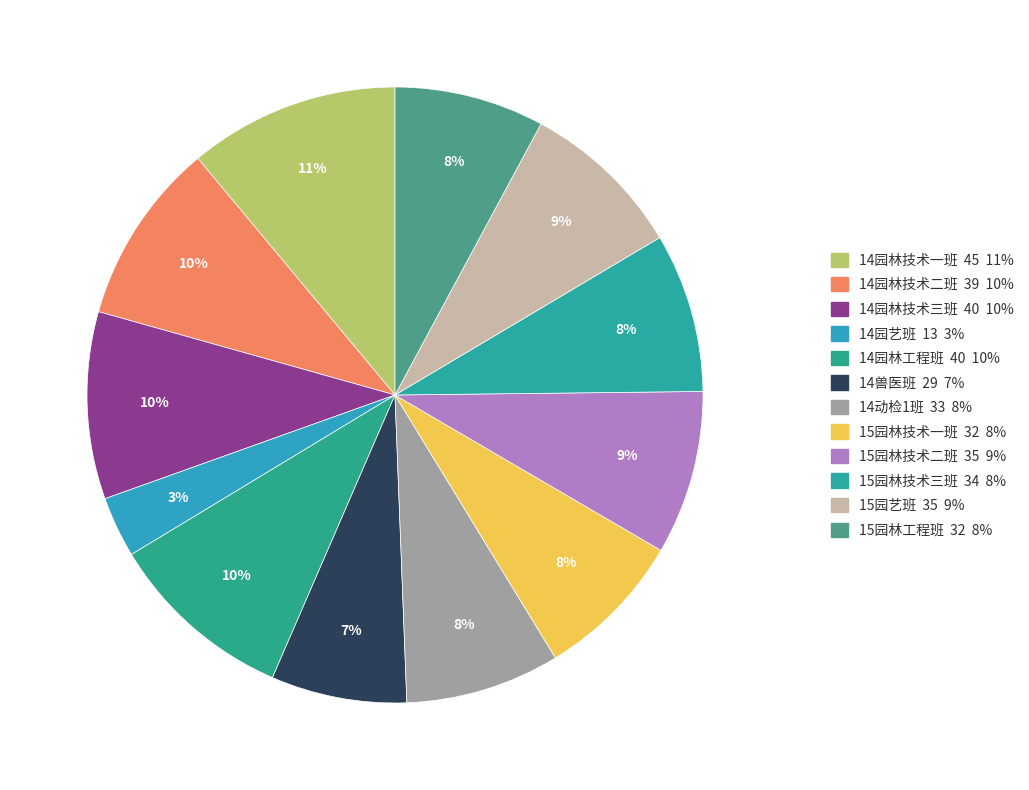

Rank the categories by value from lowest to highest.

14园艺班, 14兽医班, 15园林技术一班, 15园林工程班, 14动检1班, 15园林技术三班, 15园林技术二班, 15园艺班, 14园林技术二班, 14园林技术三班, 14园林工程班, 14园林技术一班